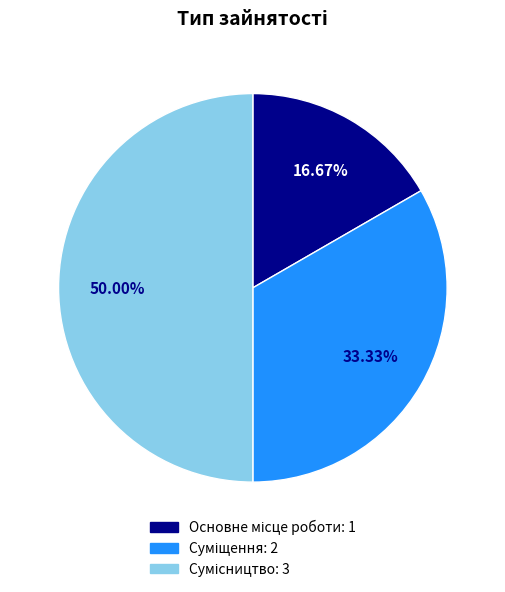

To the nearest percent, what portion does Основне місце роботи represent?

17%